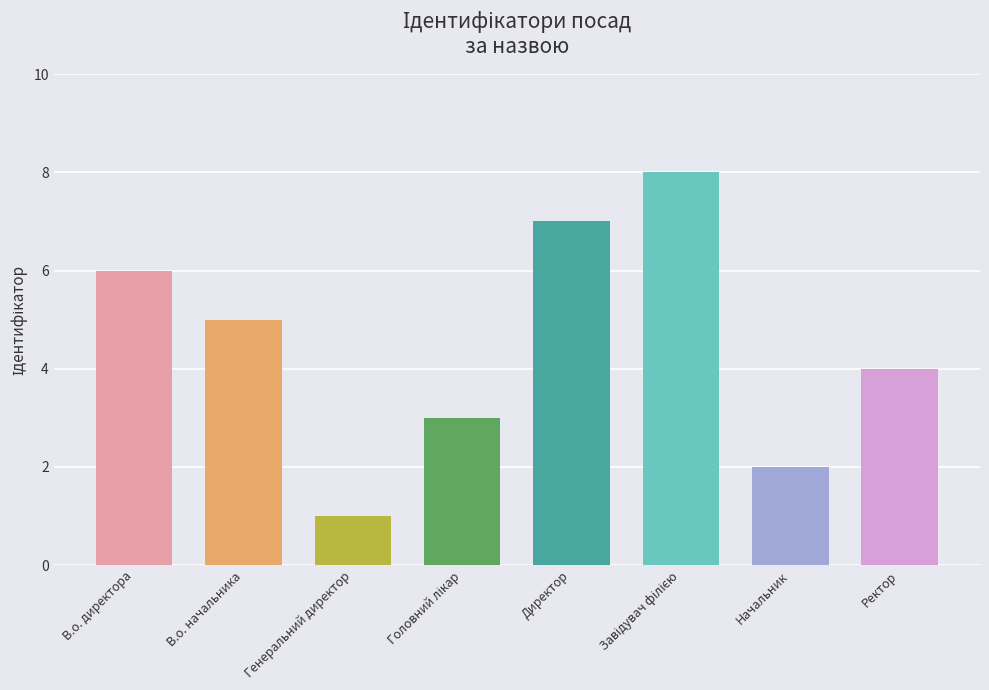

What is the minimum value shown in the chart?

1